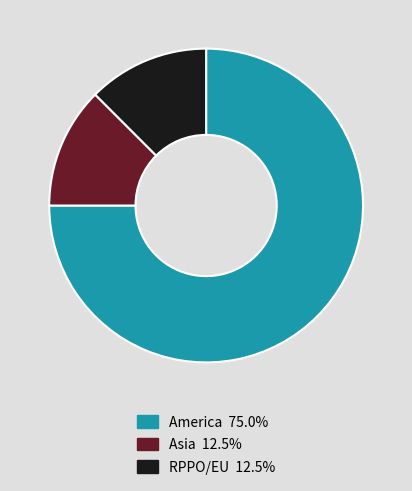

Is there any slice that represents more than half of the pie?

Yes